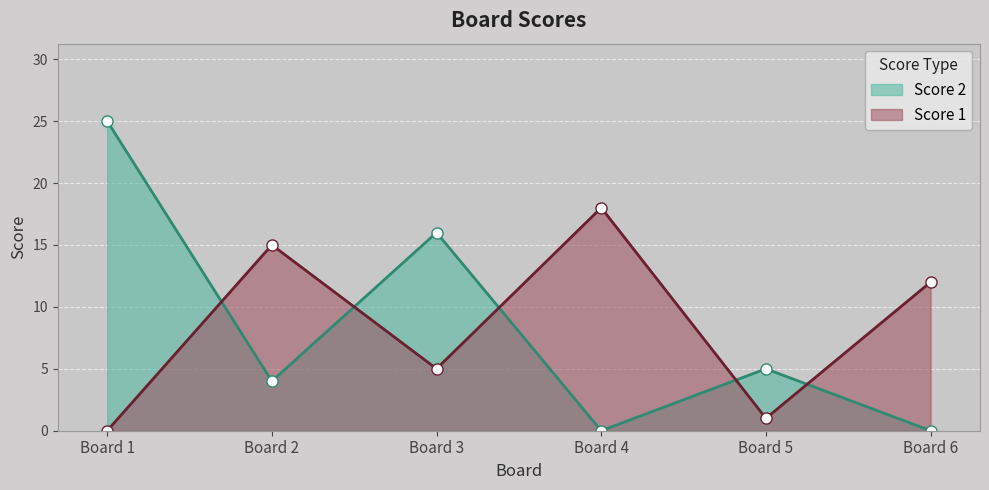

Count the number of data series in this chart.

2